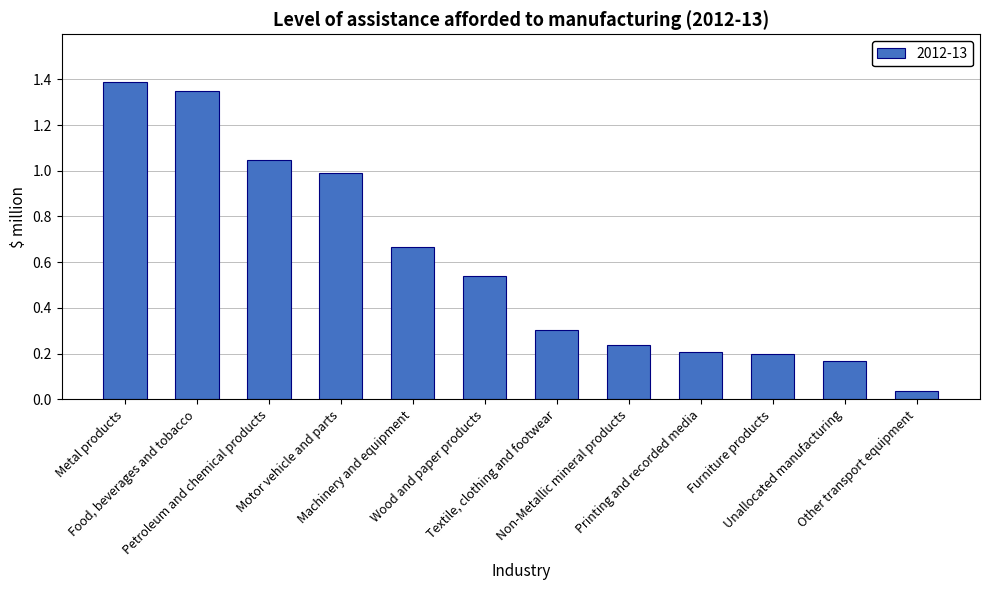

Is it true that the value at Petroleum and chemical products is 1.0?

True